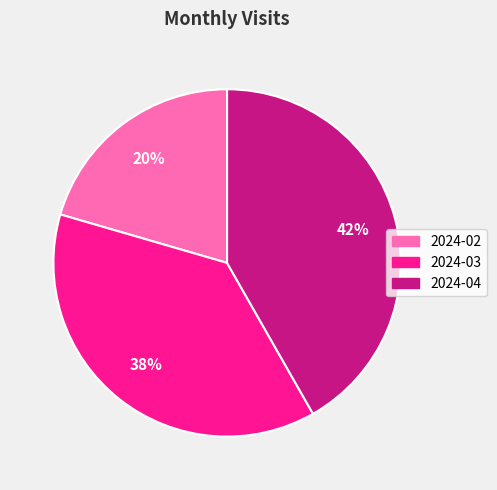

Which category has the biggest portion of the pie?

2024-04